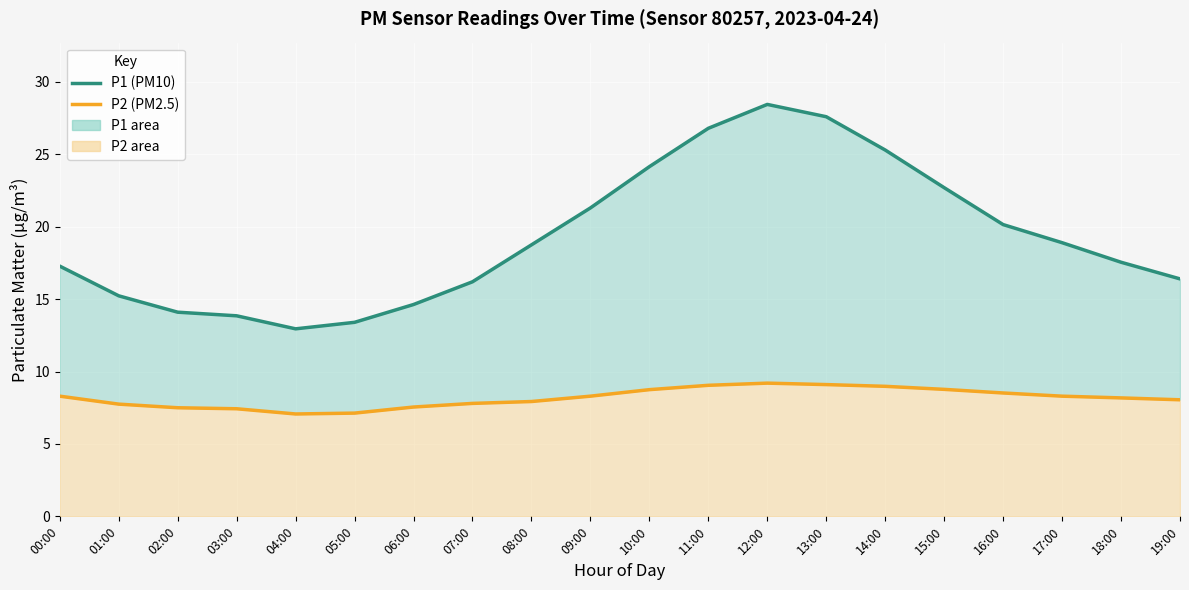

What is the label of the 6th point from the right?

14:00